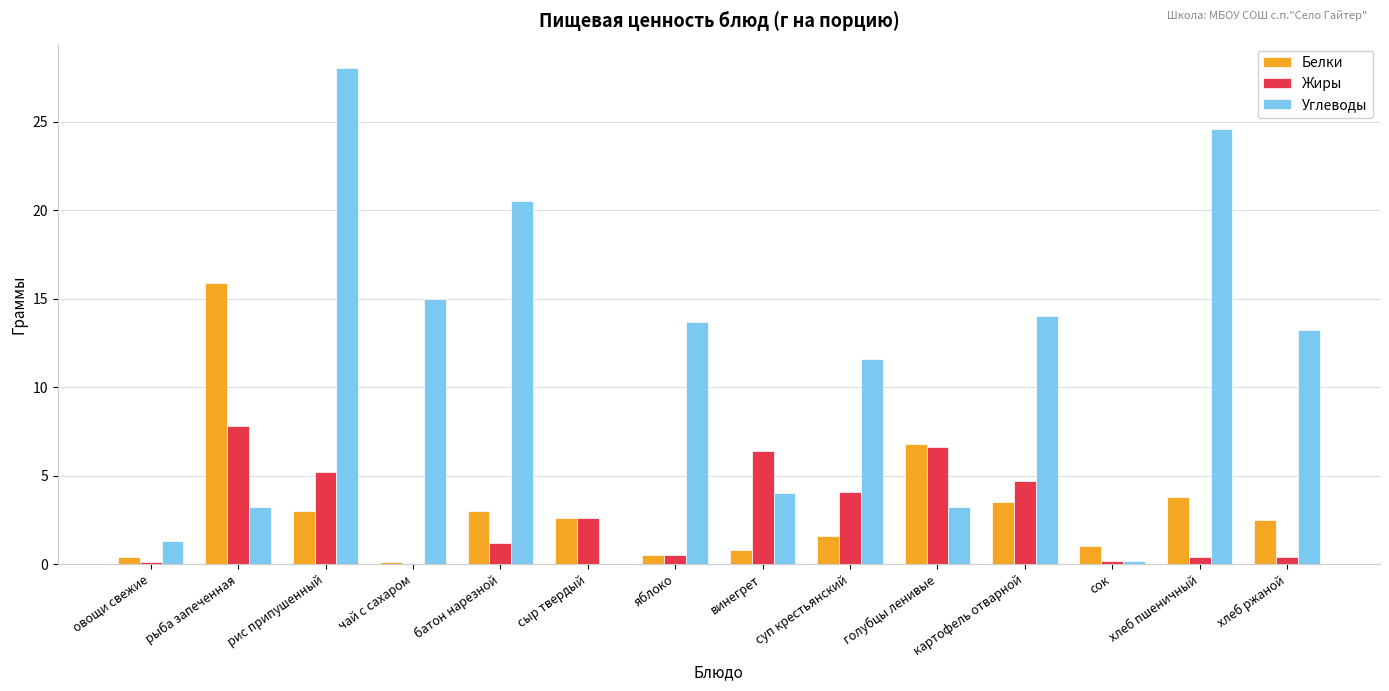

What is the sum of all Белки values?

45.5